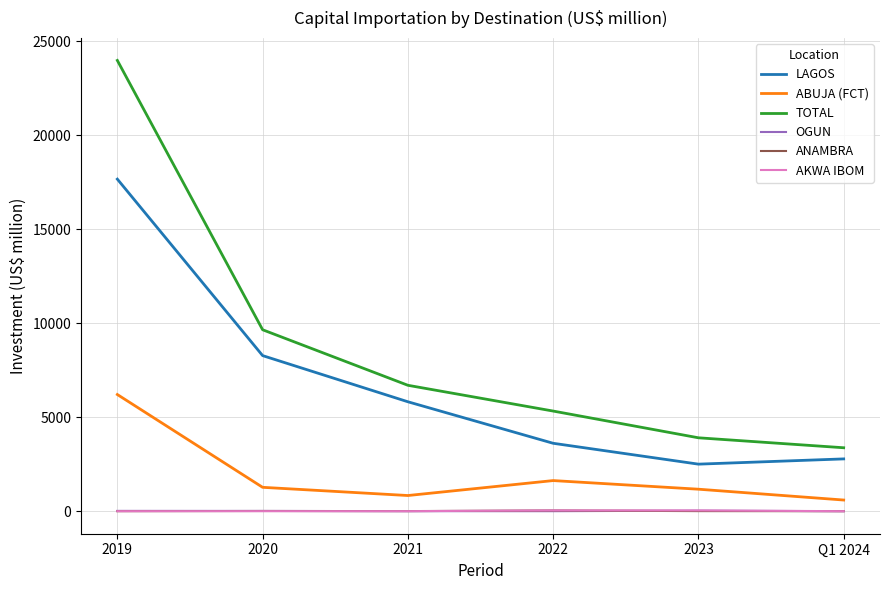

True or false: LAGOS has a value of 3613.9 at 2022.

True